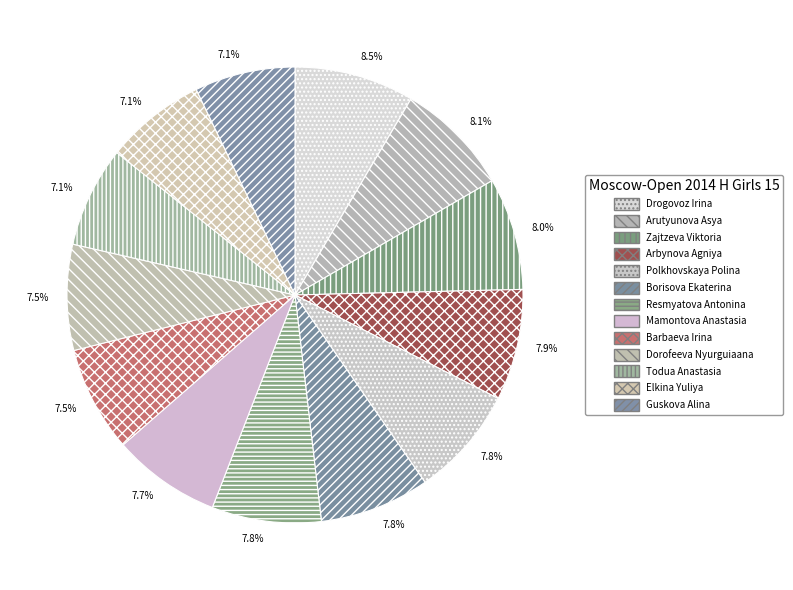

Count the number of slices in the pie.

13